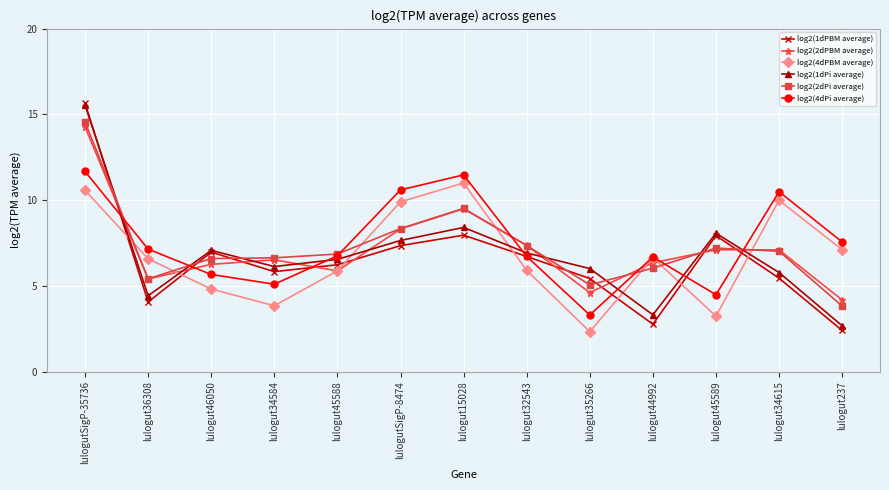

Does the chart have visible grid lines?

Yes